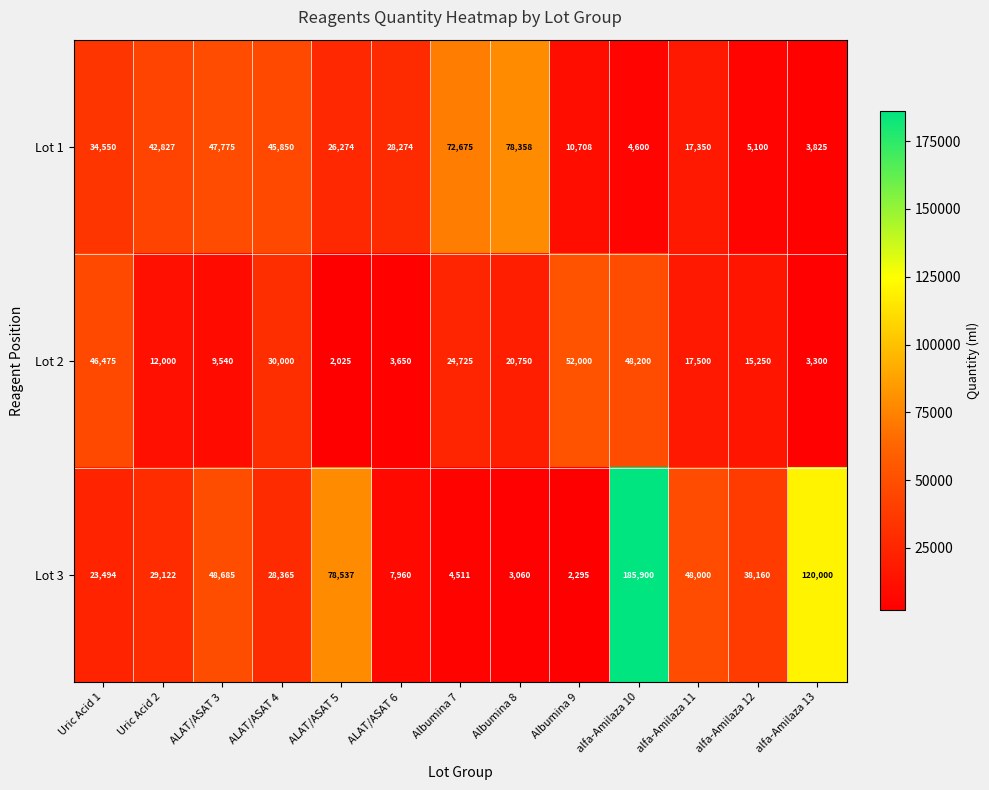

What is the difference between the maximum and minimum values in the Lot 3 series?

183605